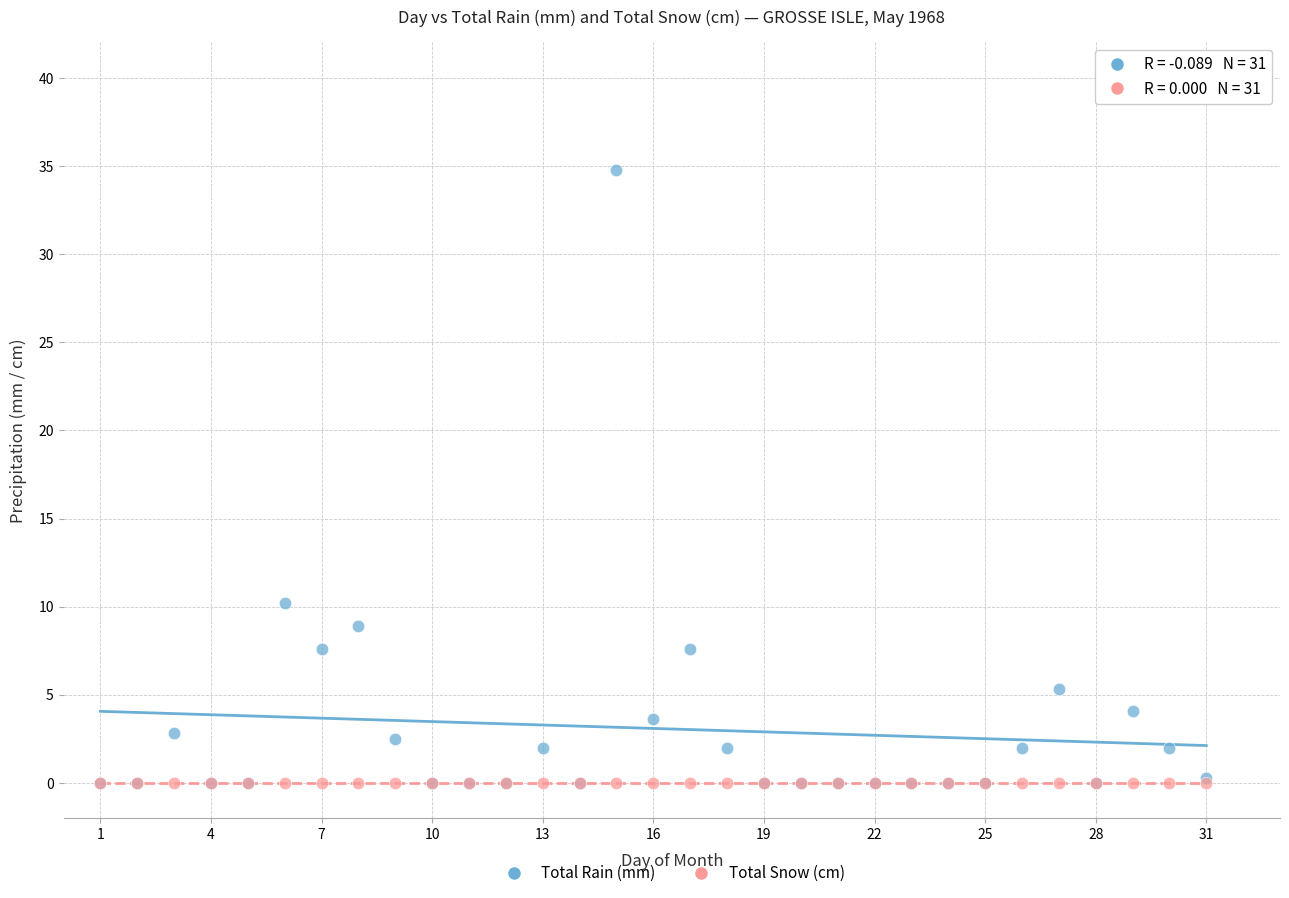

Across all series, what Y value is closest to 17?

10.2